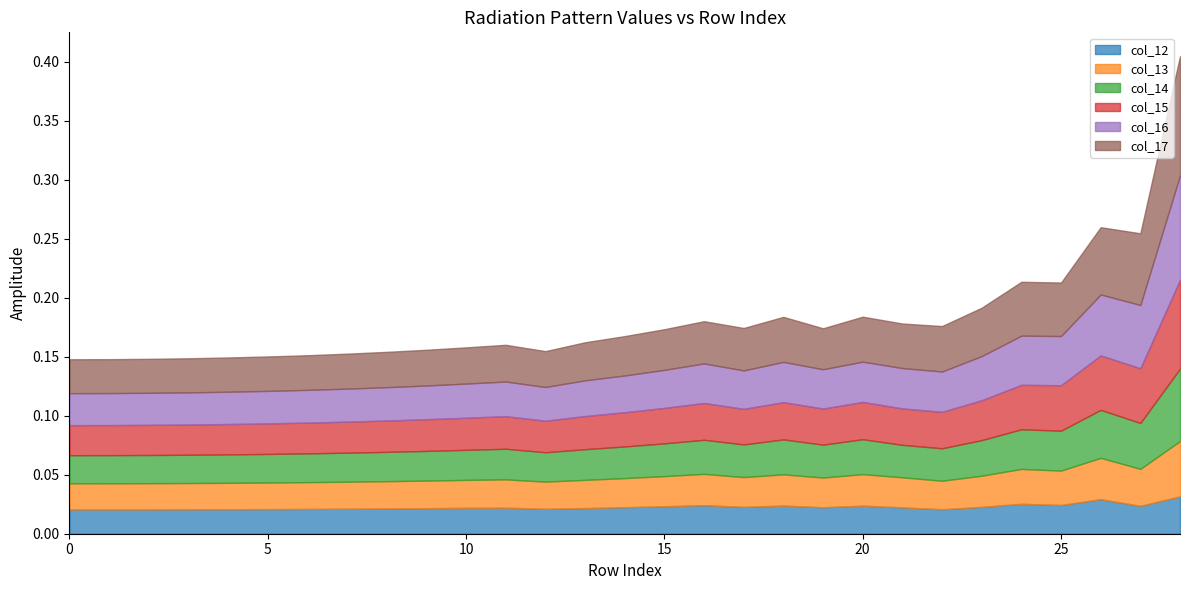

Count the col_16 values in the range 0 to 1.

29